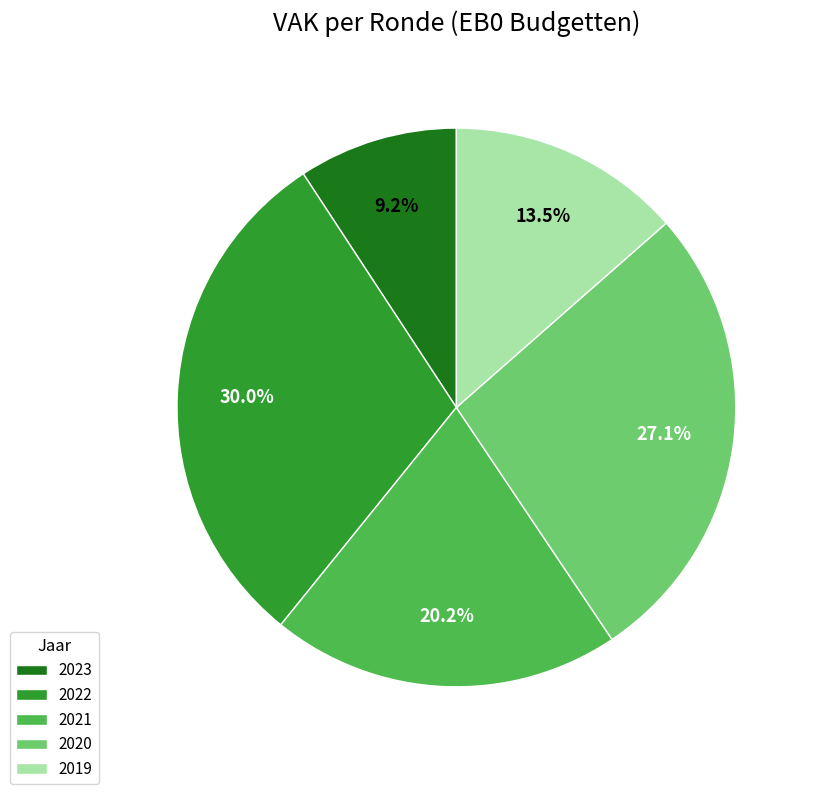

Is there any slice that represents more than half of the pie?

No